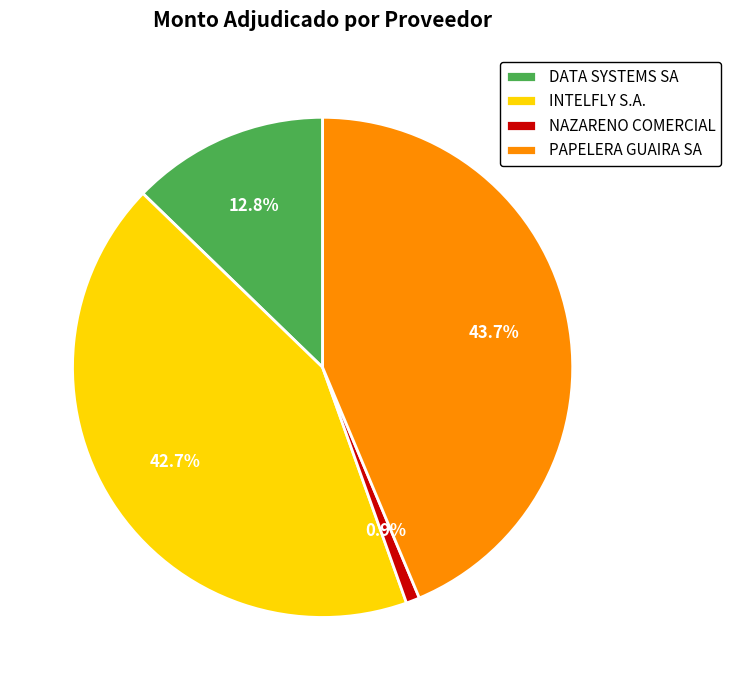

How many slices are in this pie chart?

4